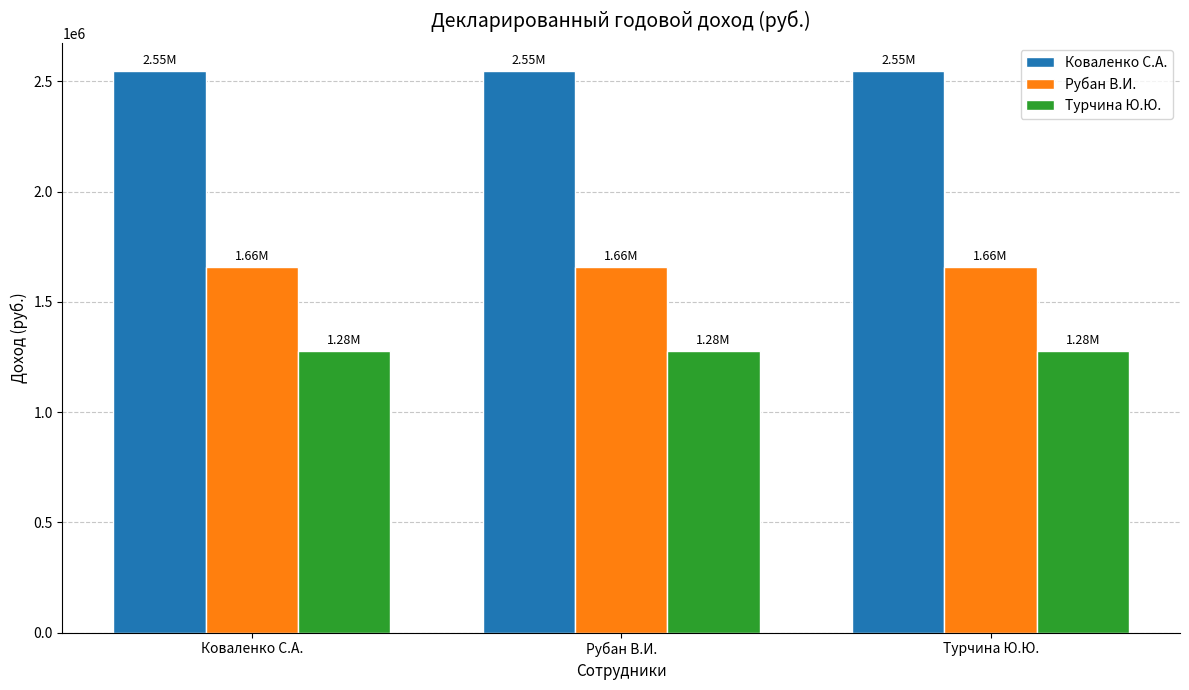

What is the average value of the Рубан В.И. series?

1656294.0